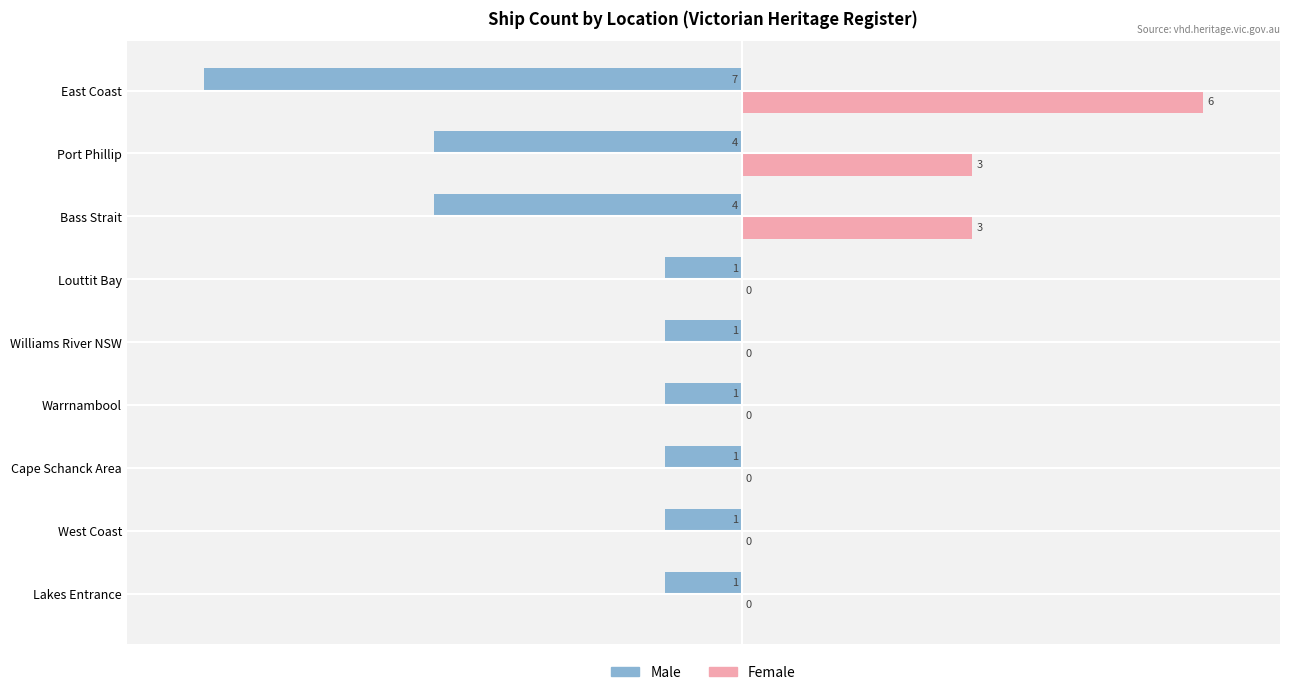

At which label is Male closest to -4?

Bass Strait